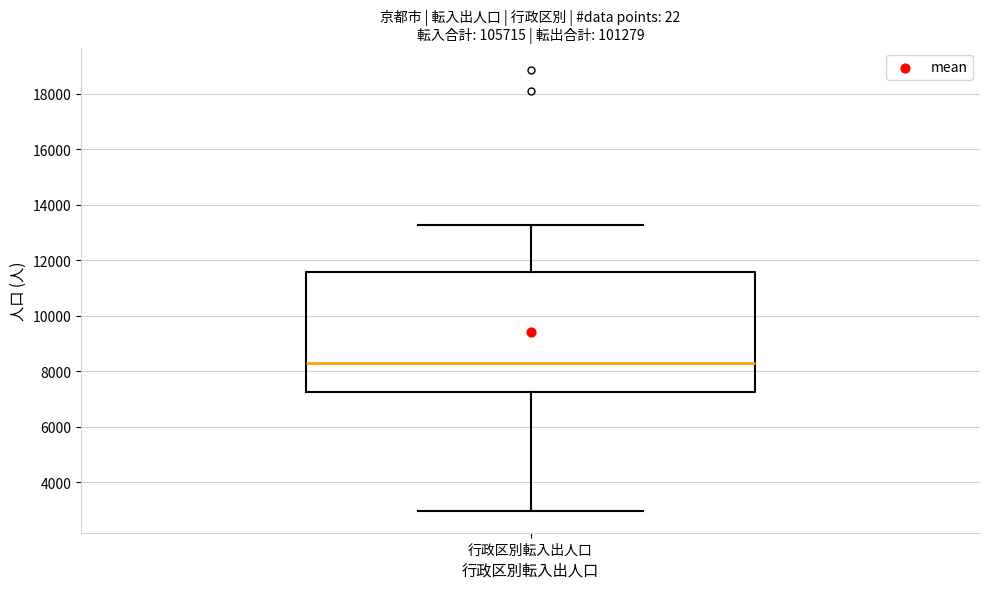

Read this box plot against the y-axis: the position of the median line, the range covered by the box, and the ends of both whiskers. The values are not printed on the chart, so give them approximately, as read against the axis.

median 8200, box 7200 to 11600, whiskers 3000 to 13200